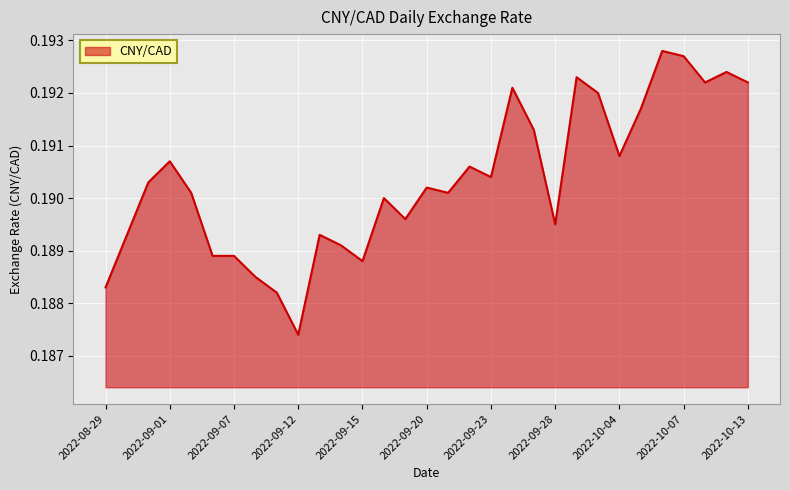

Which category has the lowest value across all series?

2022-09-12